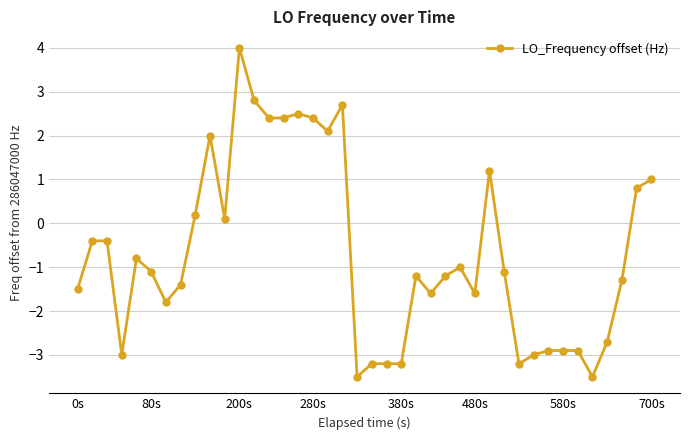

True or false: the data has more than 1 interior local peaks.

True